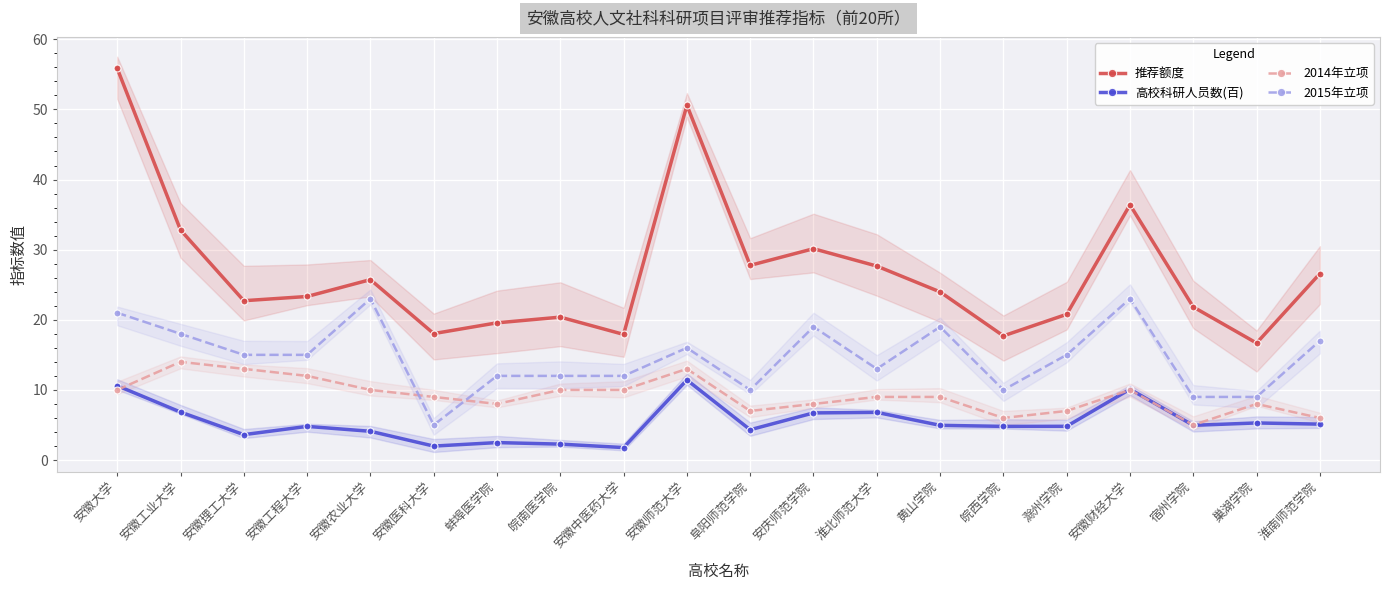

What is the total value across all series at 皖西学院?

38.5